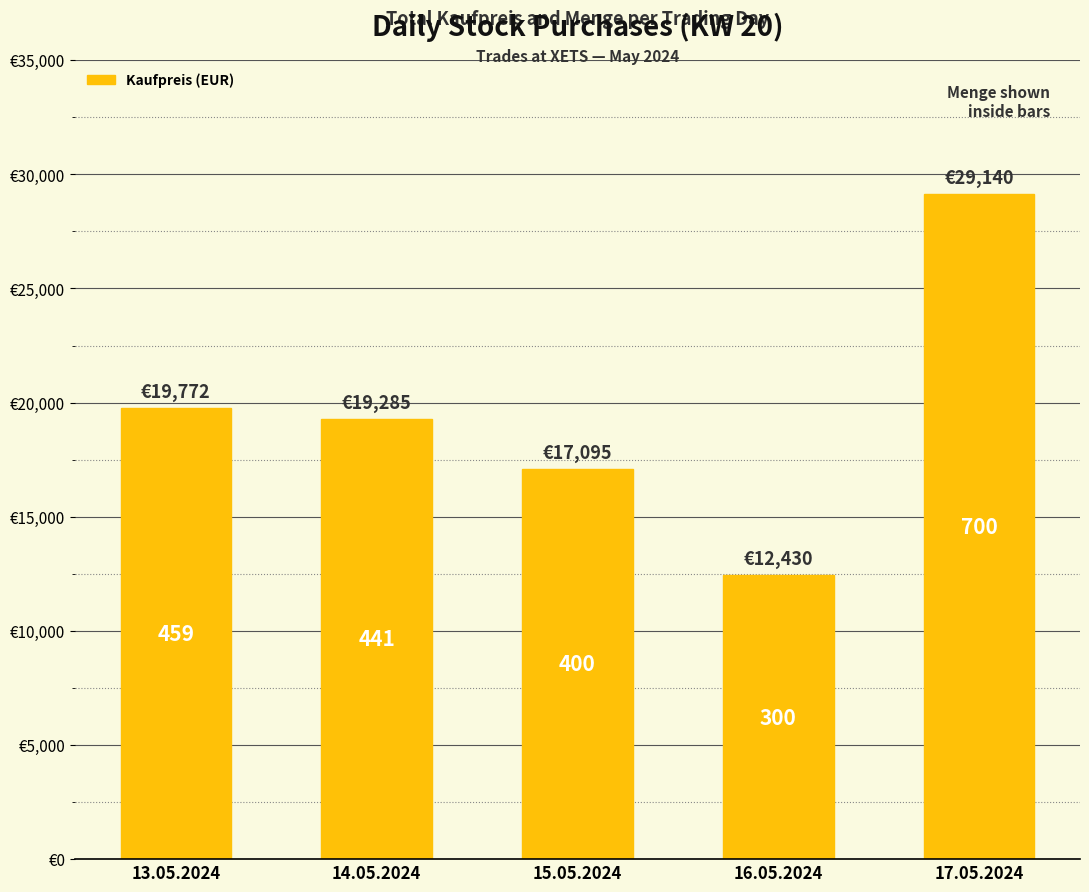

How many bars are there in total?

5